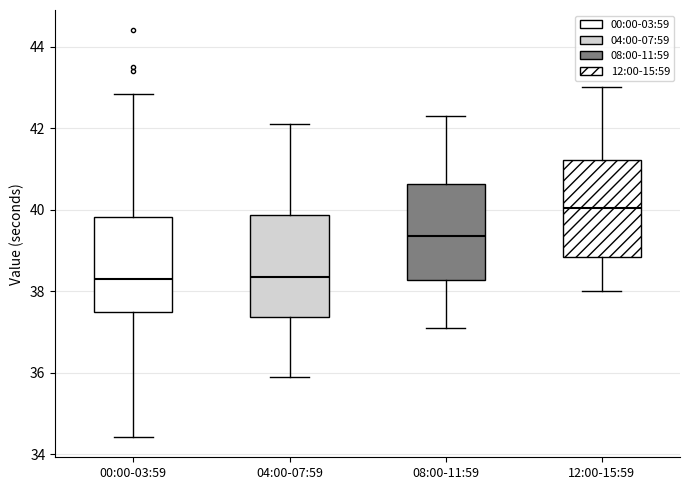

Where is the upper edge of the box for 00:00-03:59 on the y-axis? The values are not printed on the chart, so give them approximately, as read against the axis.

39.8